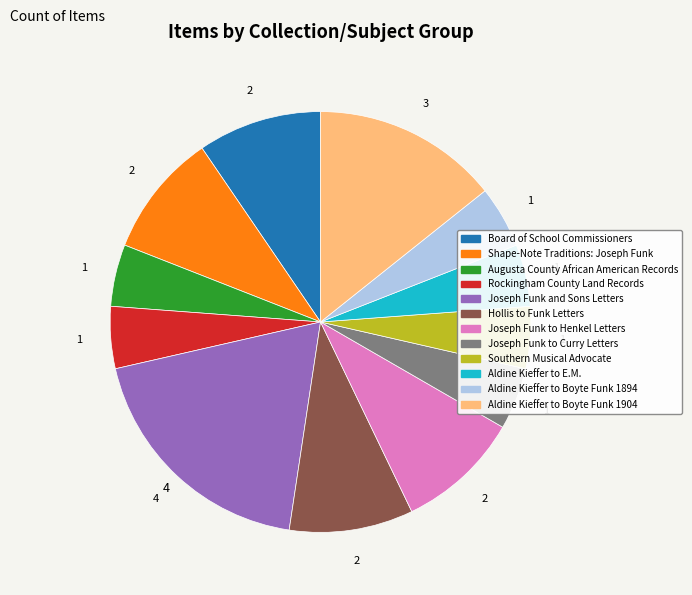

Count the number of slices in the pie.

12